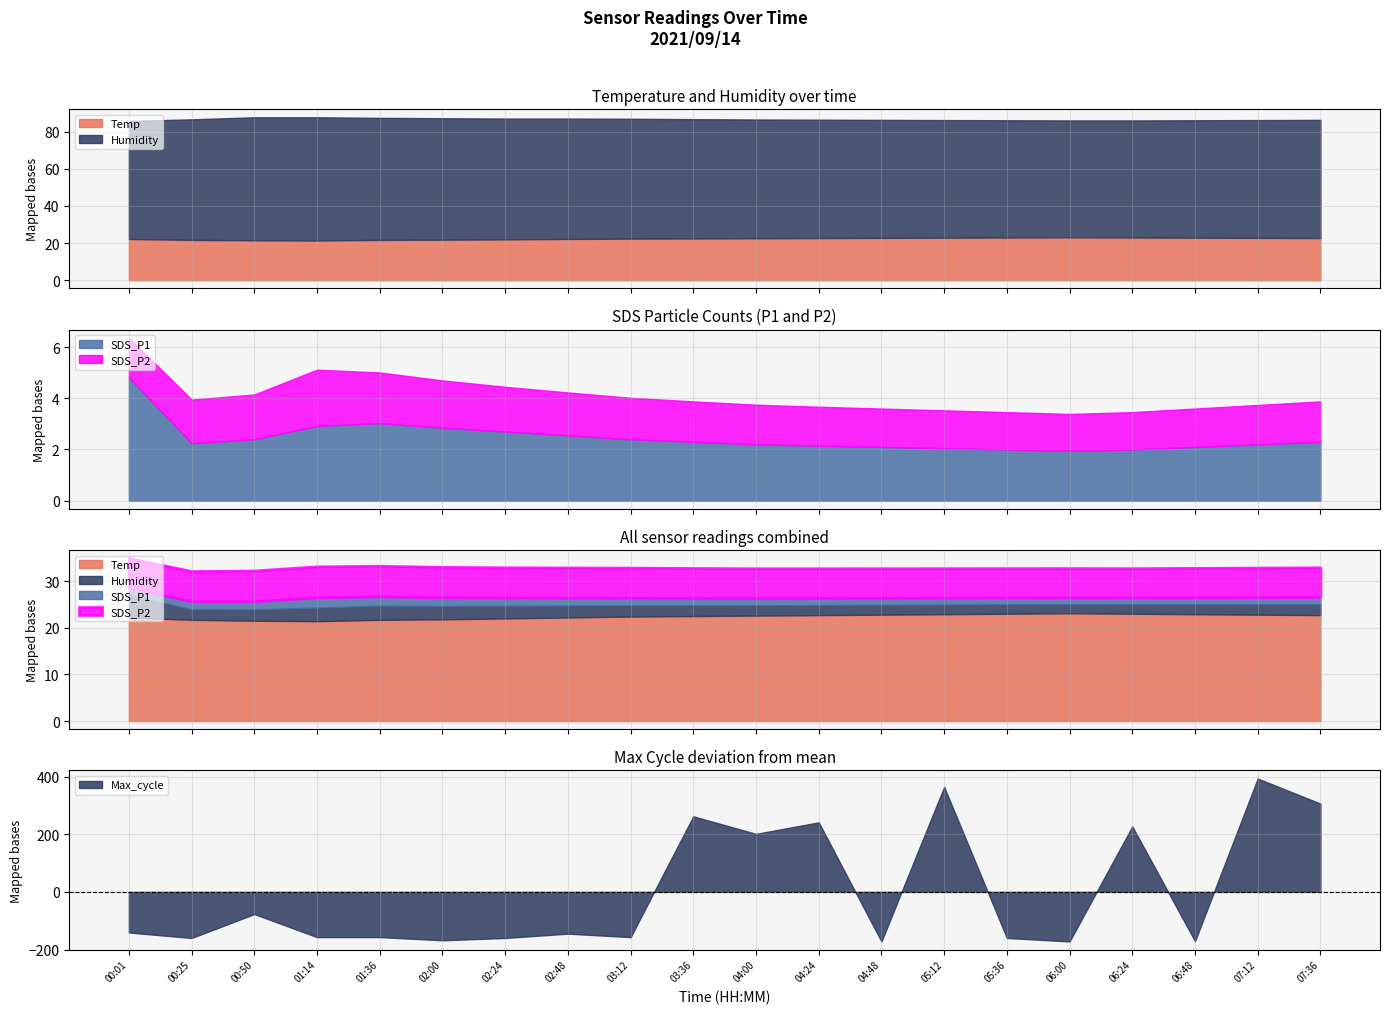

What position from the right is 06:00?

5